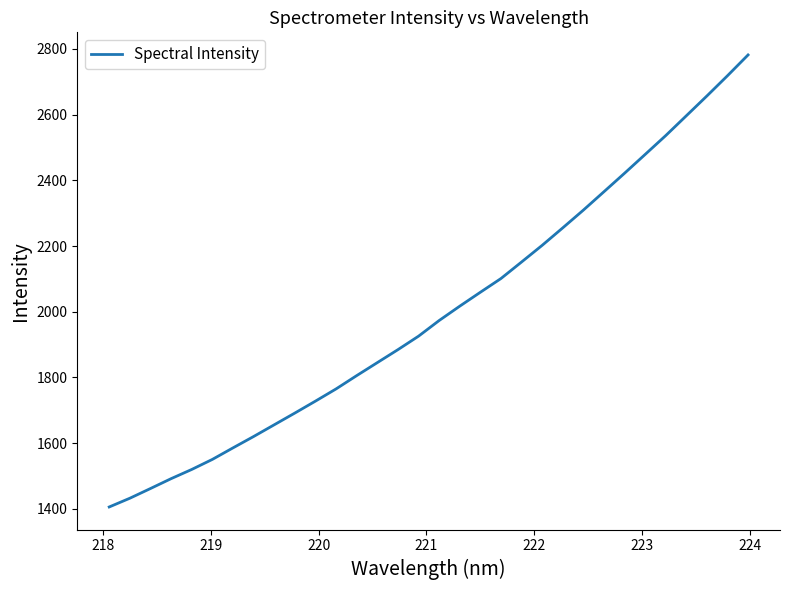

How many values are below 1973?

16